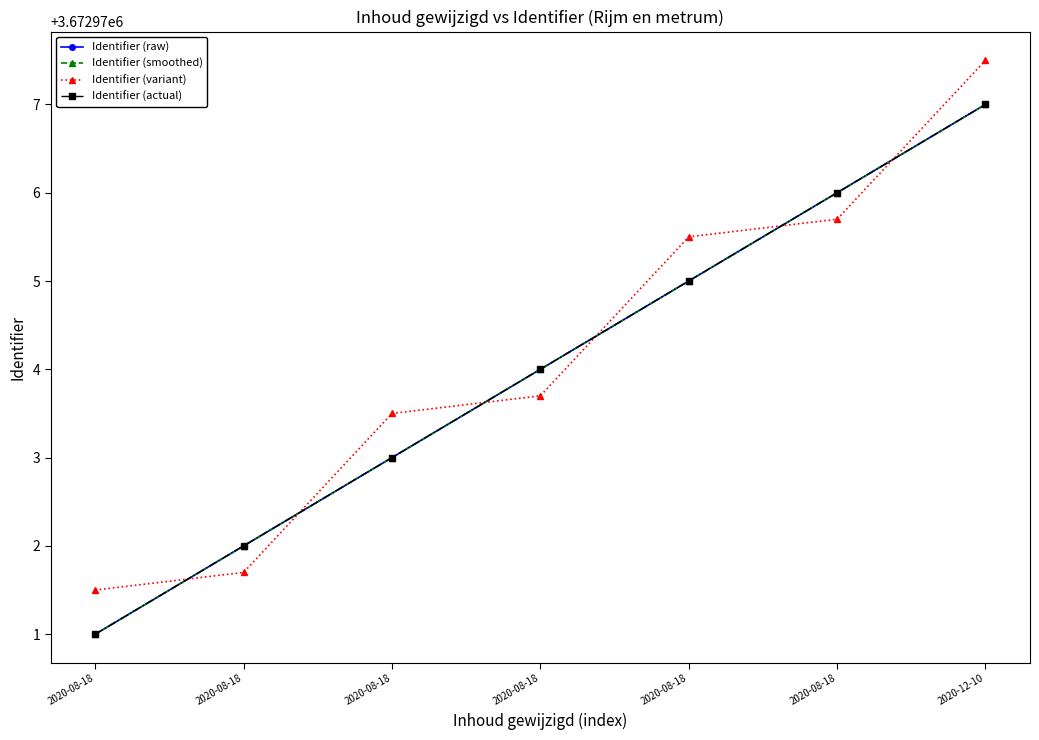

Where does the Identifier (actual) series first go above 3672974?

2020-08-18